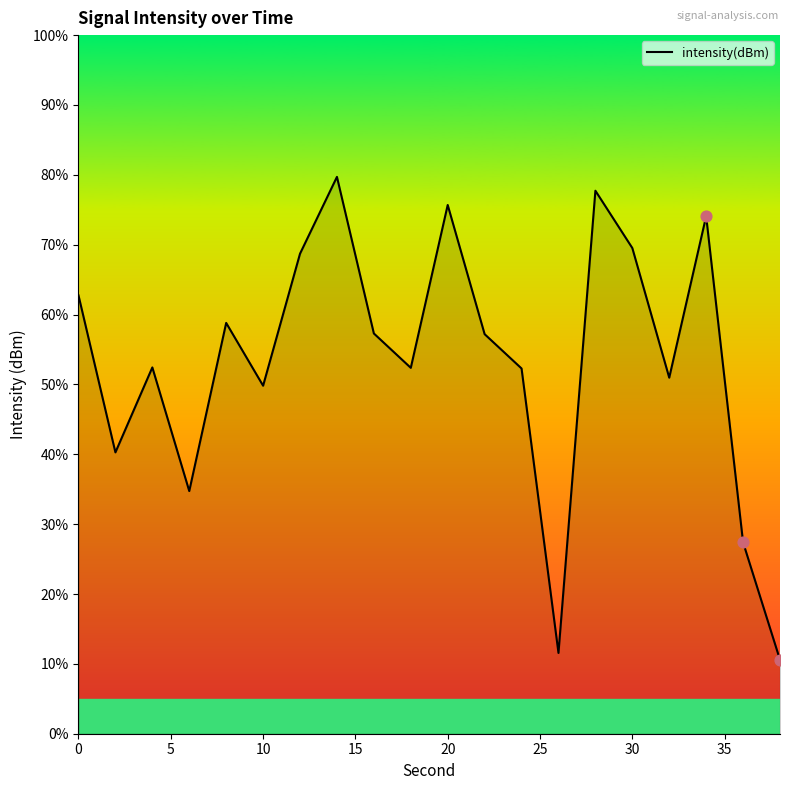

What is the greatest value displayed?

79.7